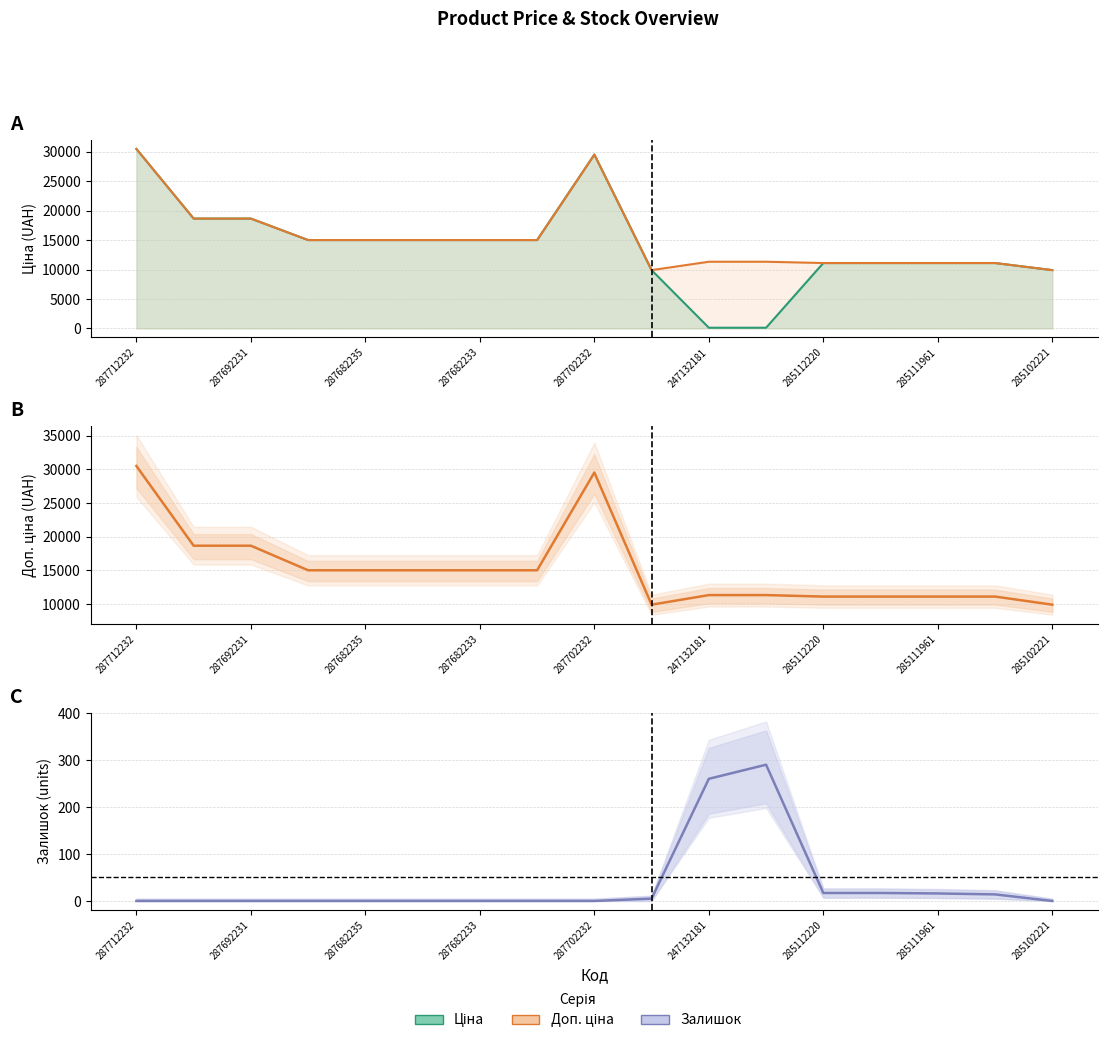

The Ціна series shows 15019.2 at 287682233. True or false?

True